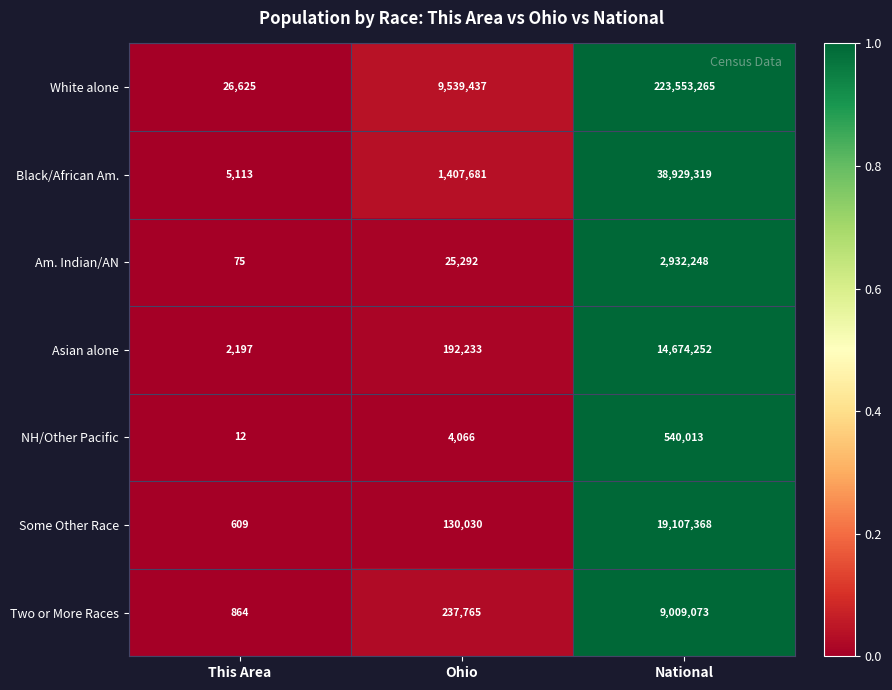

Which series has the largest total across all categories?

White alone